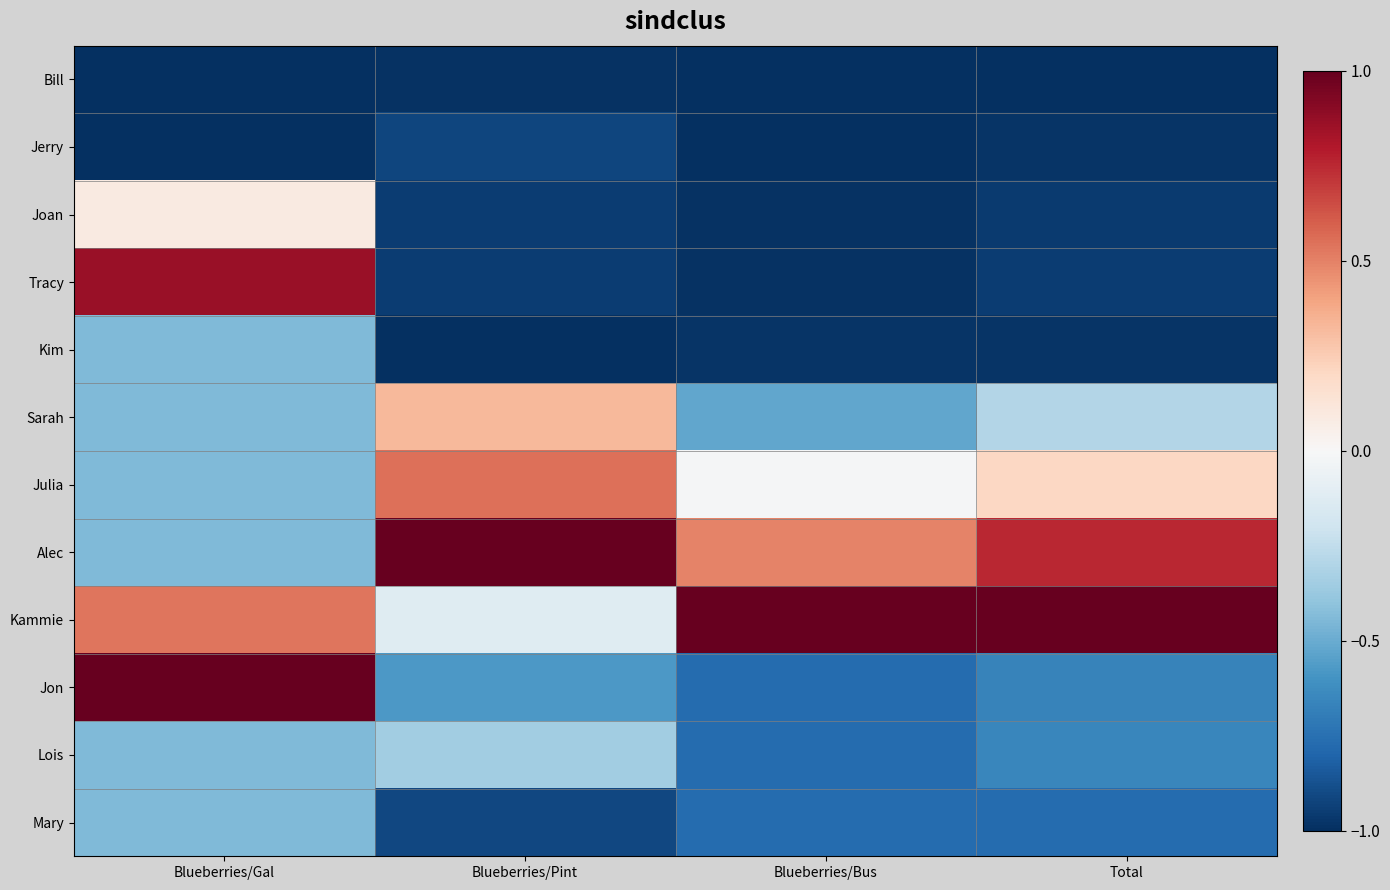

What is the total value across all series at Total?

-5.3